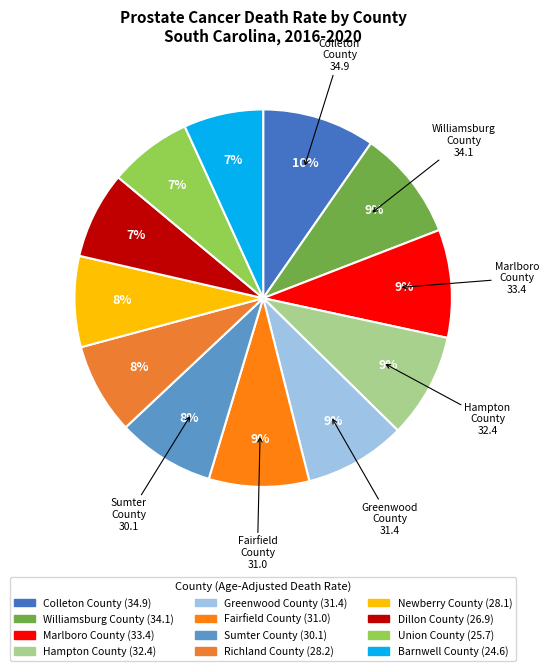

How many slices are in this pie chart?

12